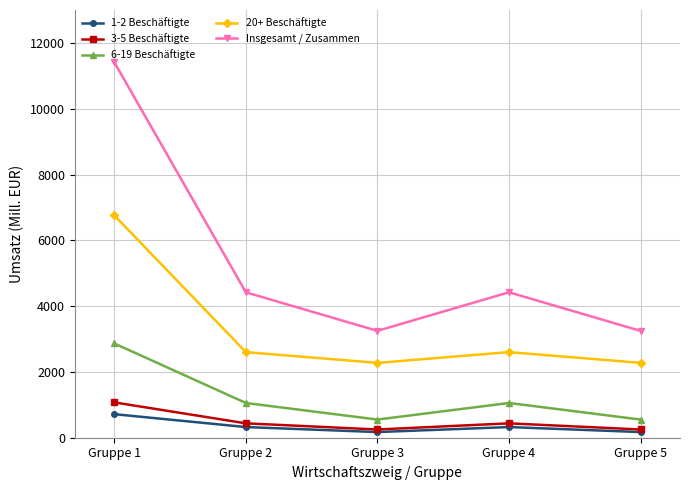

True or false: 20+ Beschäftigte and 1-2 Beschäftigte cross at least once.

False